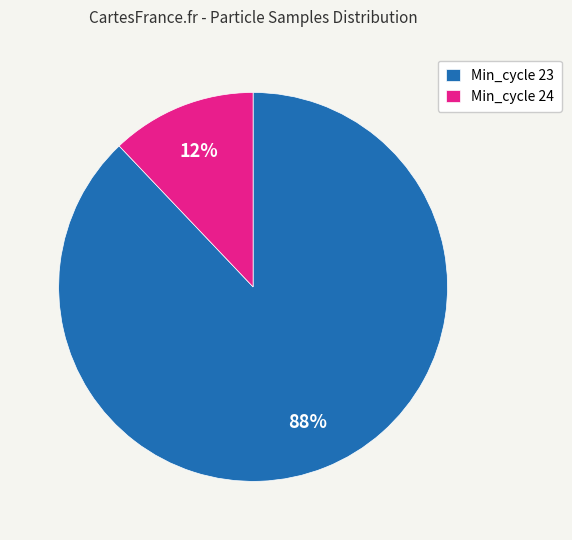

To the nearest percent, what portion does Min_cycle 24 represent?

12%